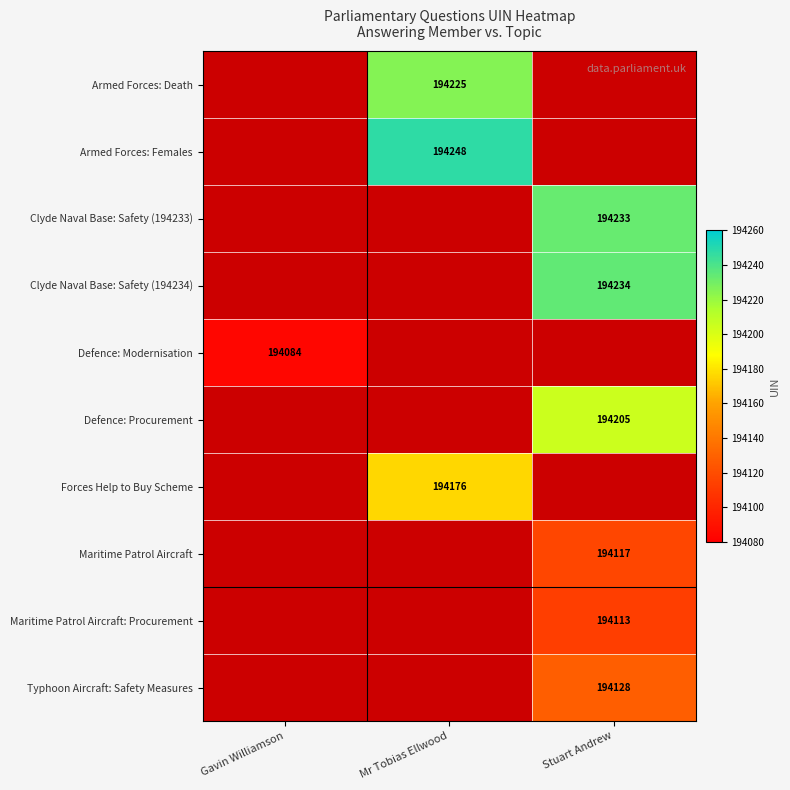

Which has a higher value, Gavin Williamson or Mr Tobias Ellwood?

Mr Tobias Ellwood